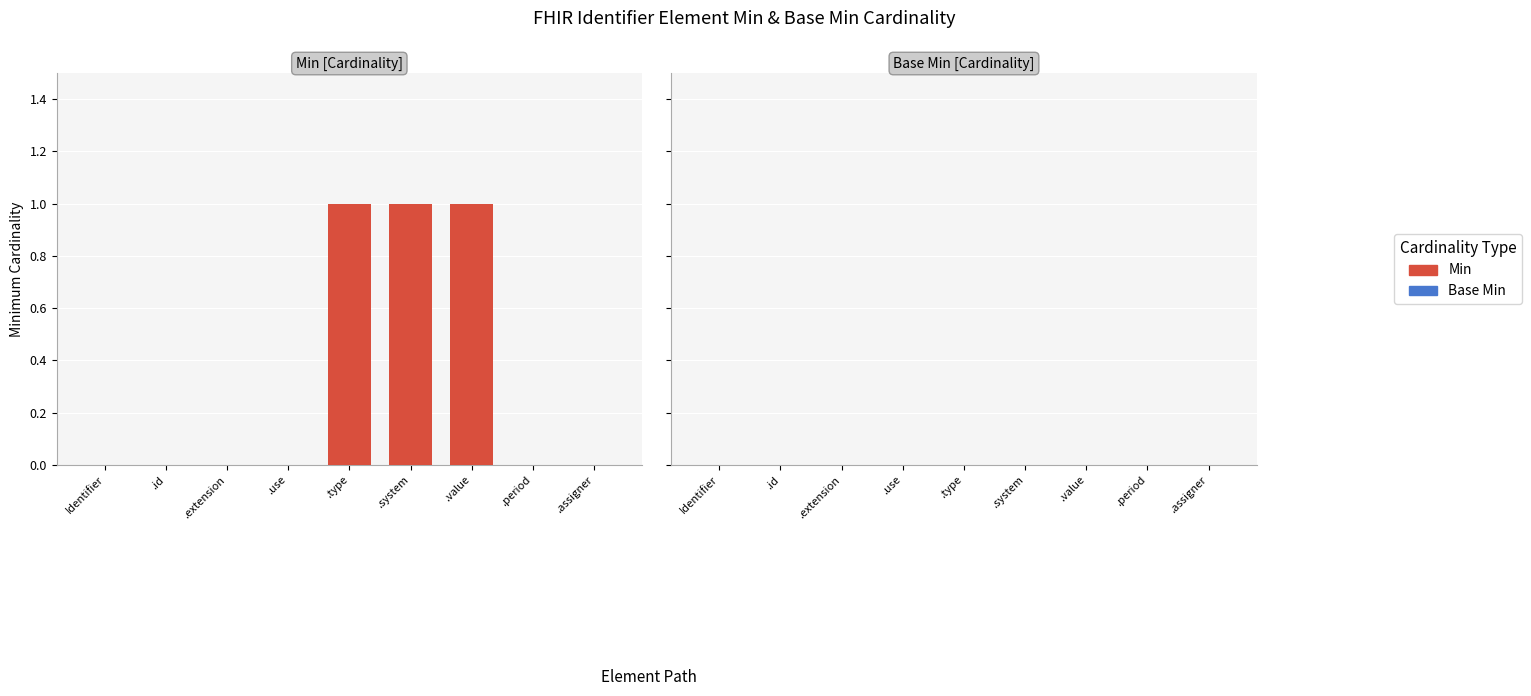

Between .use and .system, which is larger?

.system